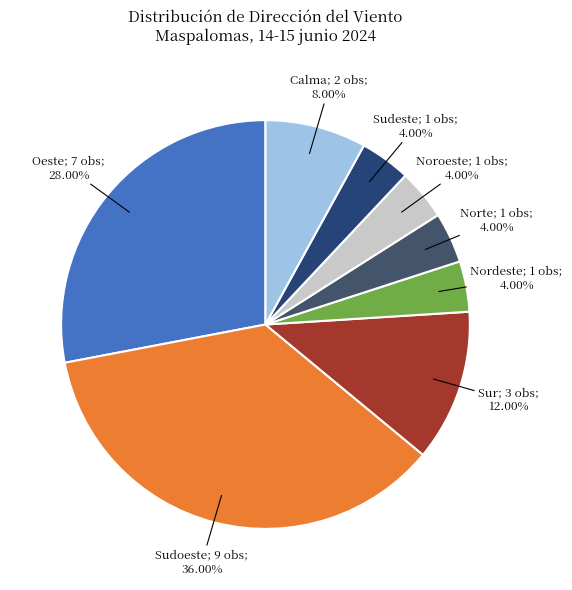

How many slices are in this pie chart?

8